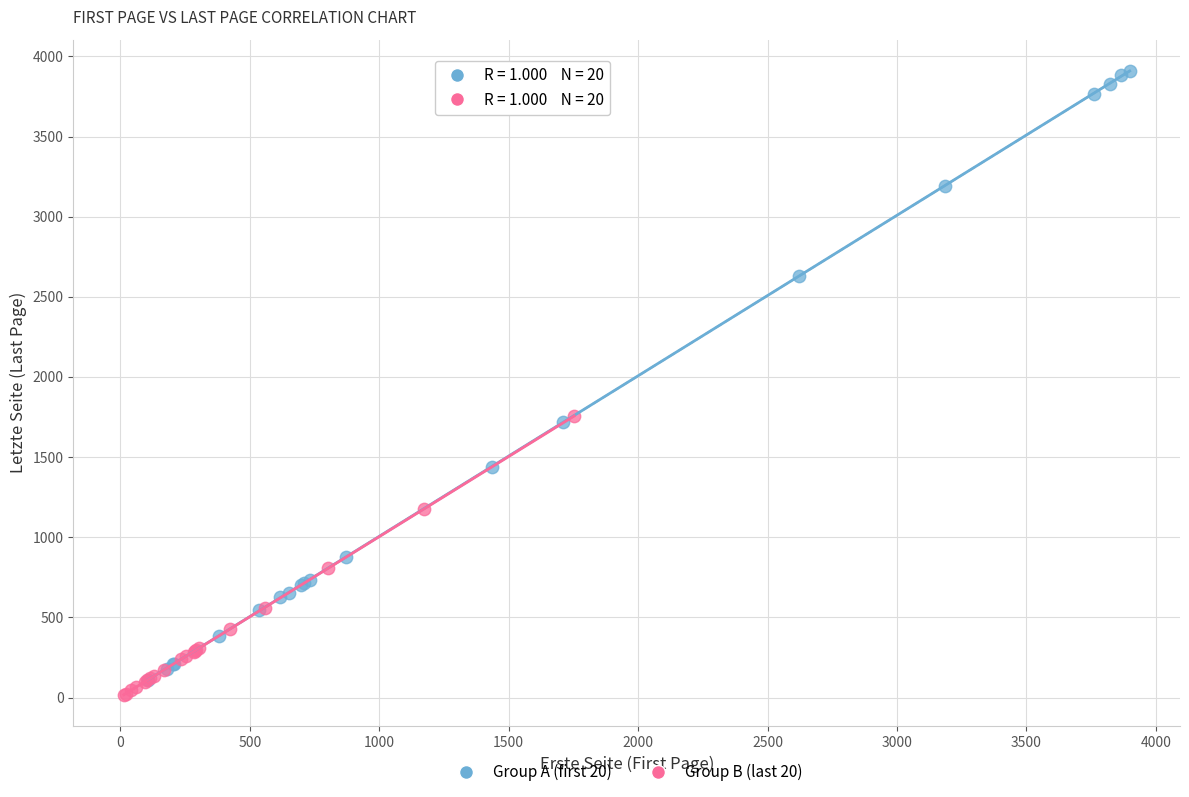

What are all the series names shown in the legend?

Group A (first 20), Group B (last 20)